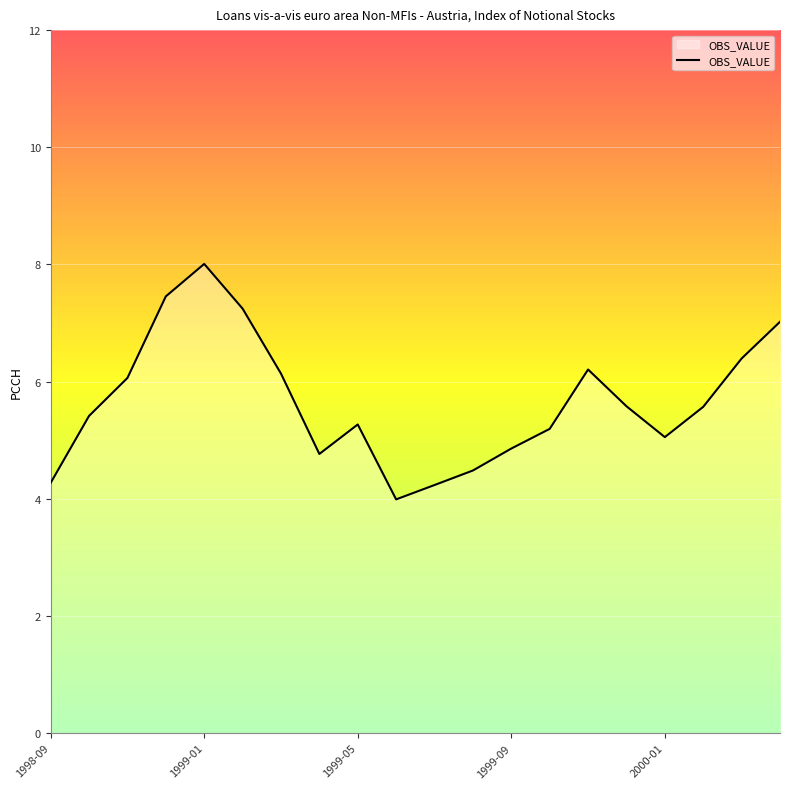

What is the difference between the maximum and minimum values?

4.0